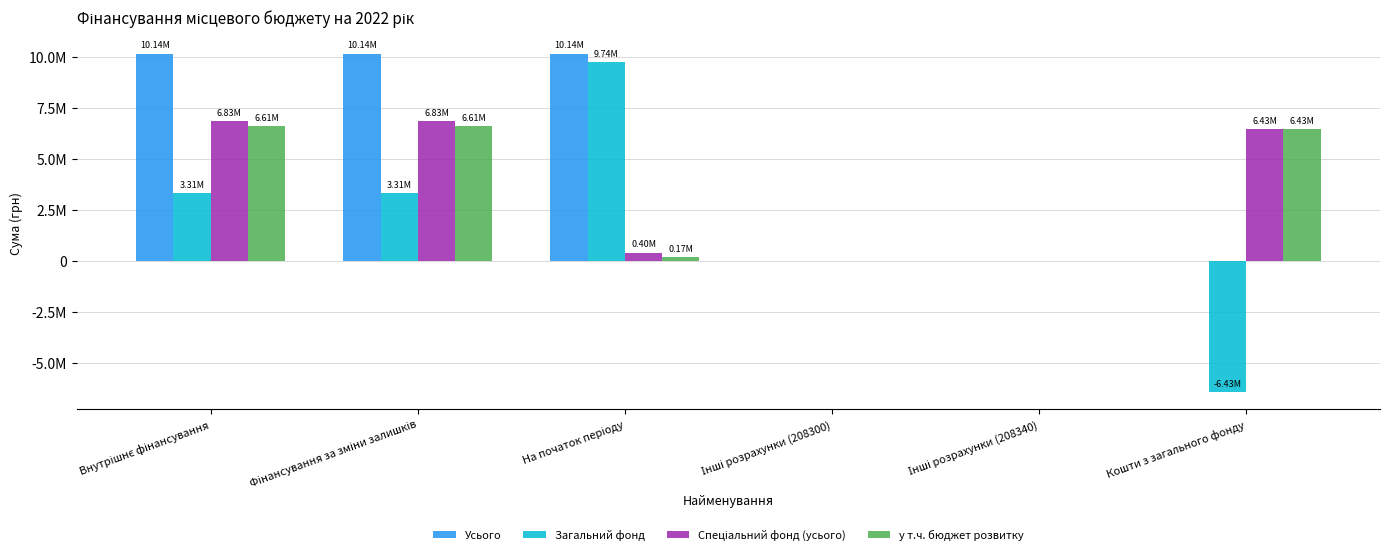

Does the chart contain stacked bars?

No